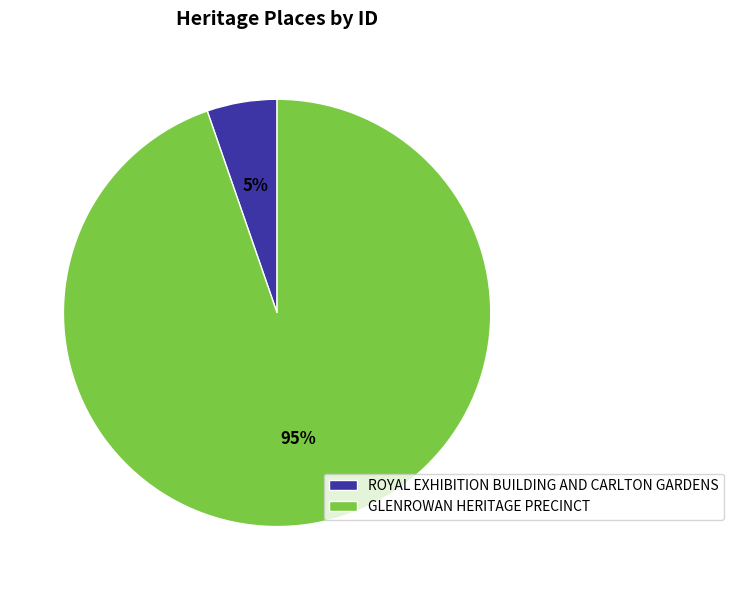

Which slice is the largest?

GLENROWAN HERITAGE PRECINCT